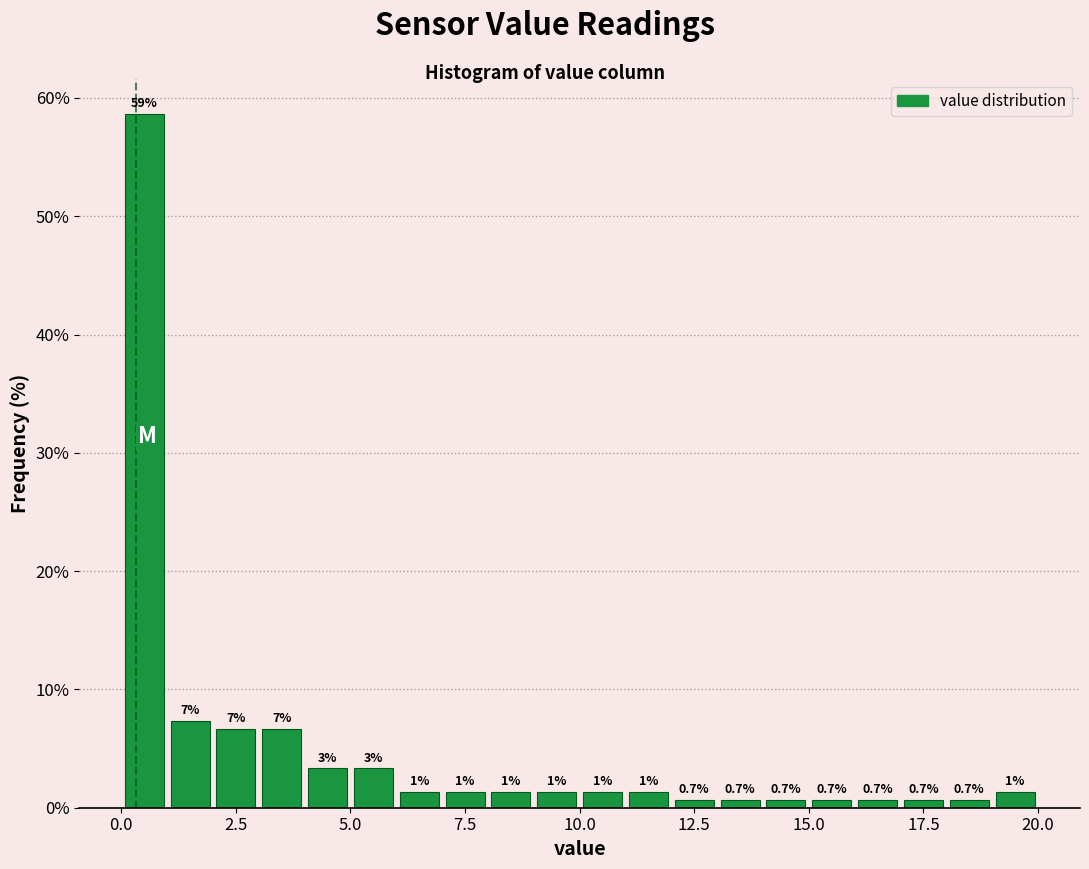

Around what value on the x-axis is the tallest bar? Give the approximate position of its centre, as read against the axis.

0.5